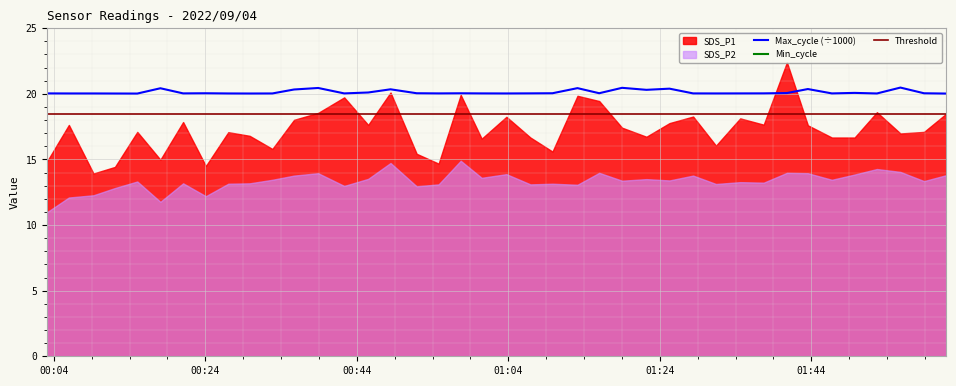

What is the minimum value for Max_cycle (÷1000)?

20.0